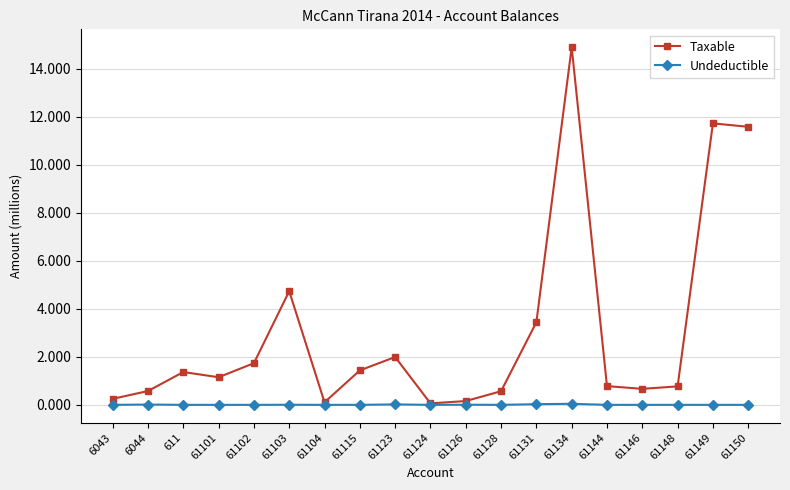

List the series in order of their overall mean, highest first.

Taxable, Undeductible